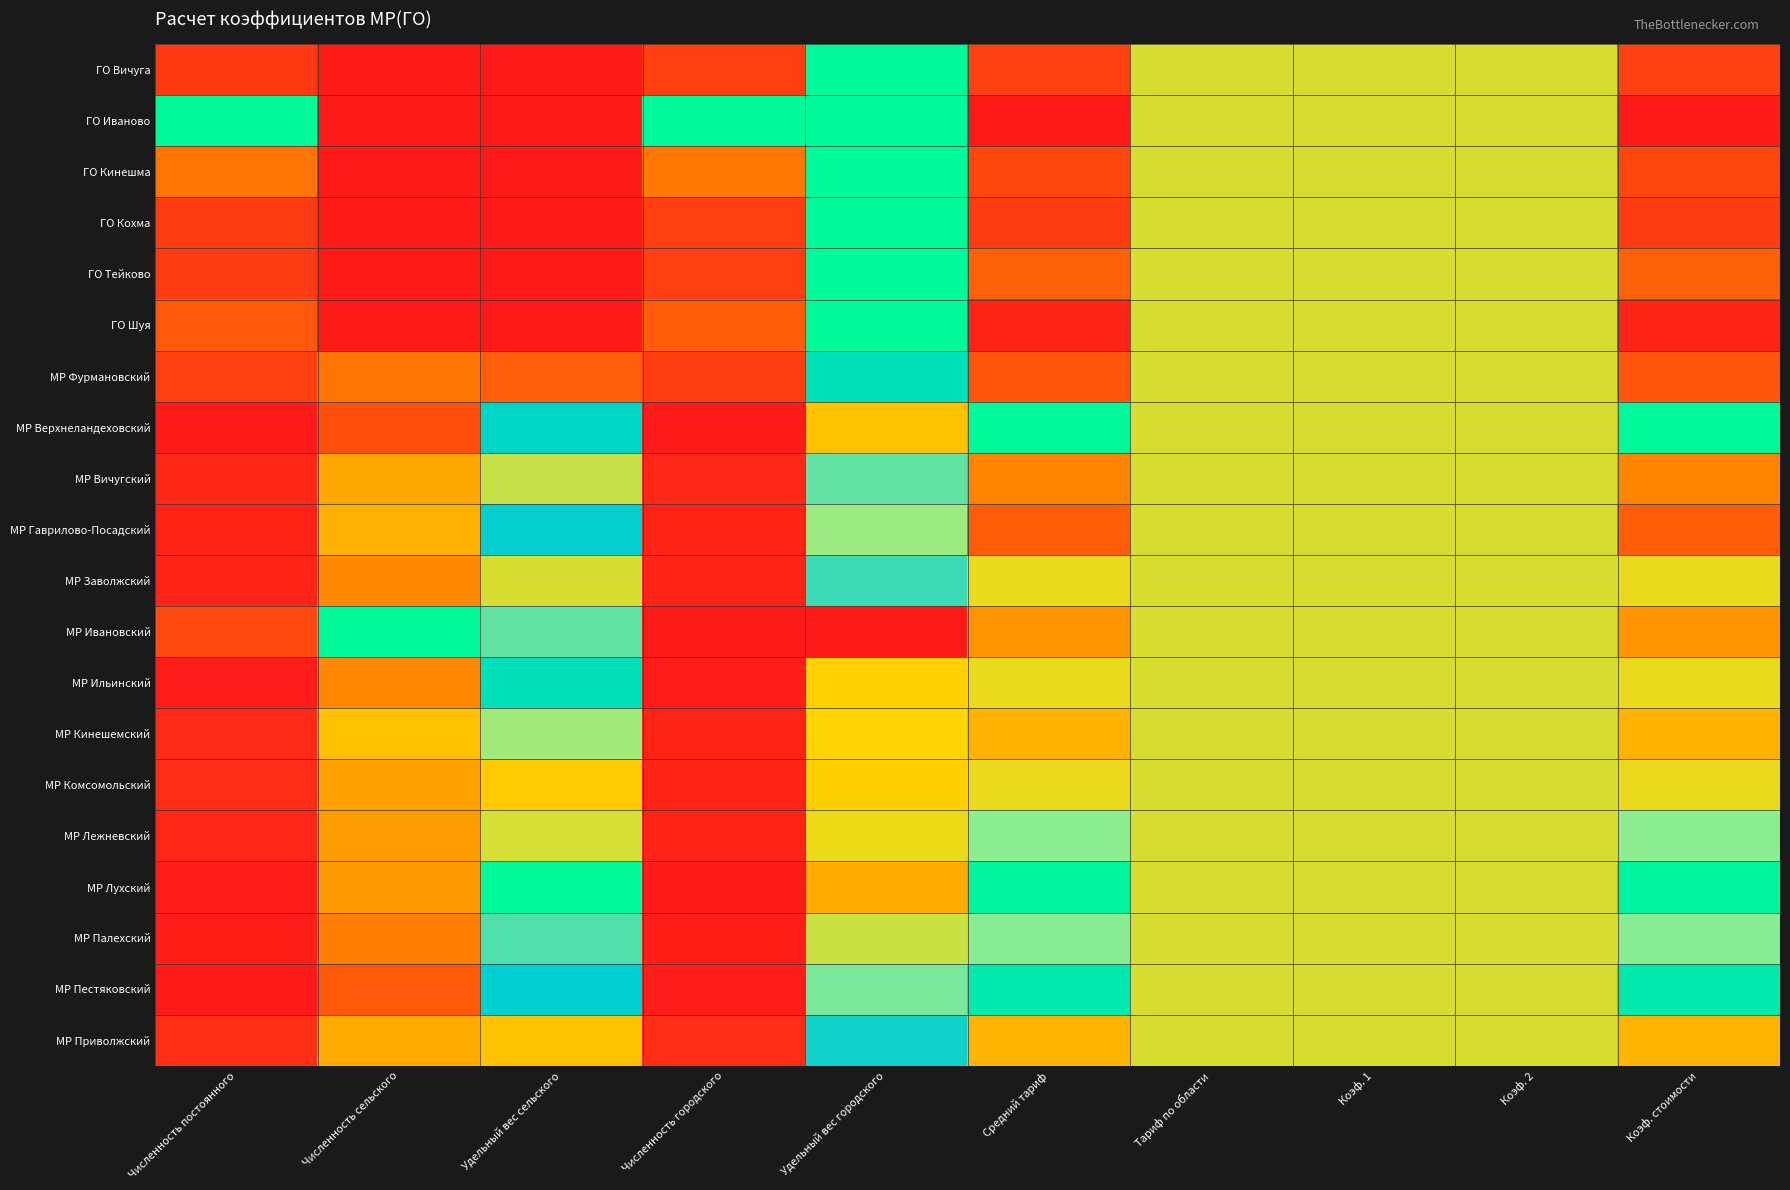

Rank the series at Средний тариф from lowest to highest value.

ГО Иваново, ГО Шуя, ГО Кохма, ГО Вичуга, ГО Кинешма, МР Фурмановский, МР Гаврилово-Посадский, ГО Тейково, МР Вичугский, МР Ивановский, МР Кинешемский, МР Приволжский, МР Ильинский, МР Заволжский, МР Комсомольский, МР Лежневский, МР Палехский, МР Пестяковский, МР Лухский, МР Верхнеландеховский